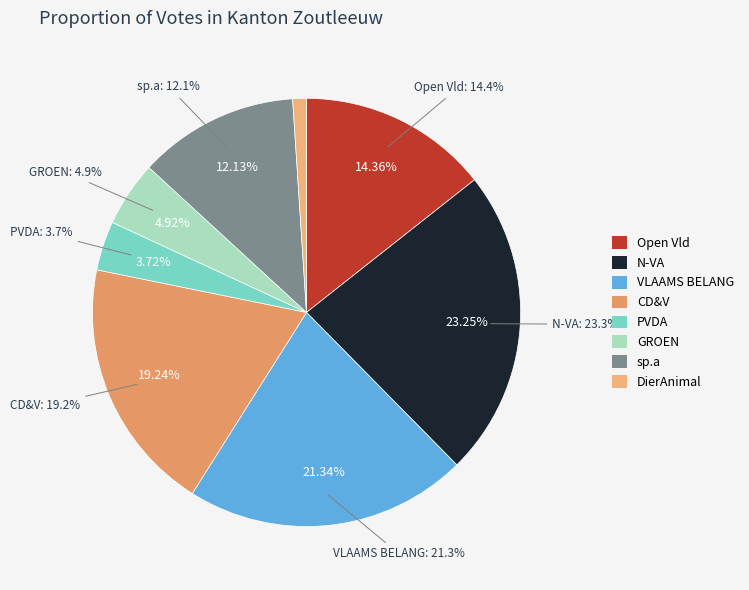

Approximately how many times larger is the value at CD&V compared to PVDA?

5.2